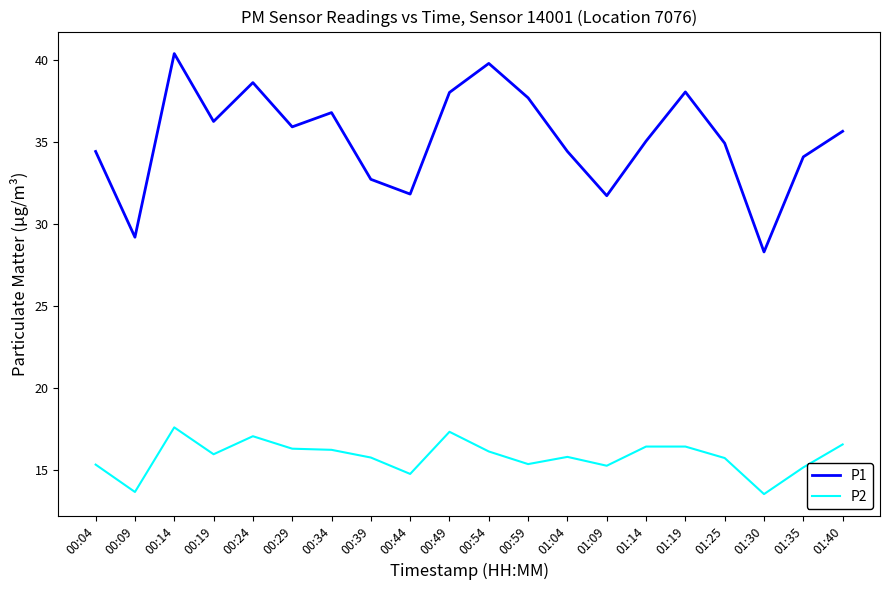

Does the chart display data point markers on the line(s)?

No